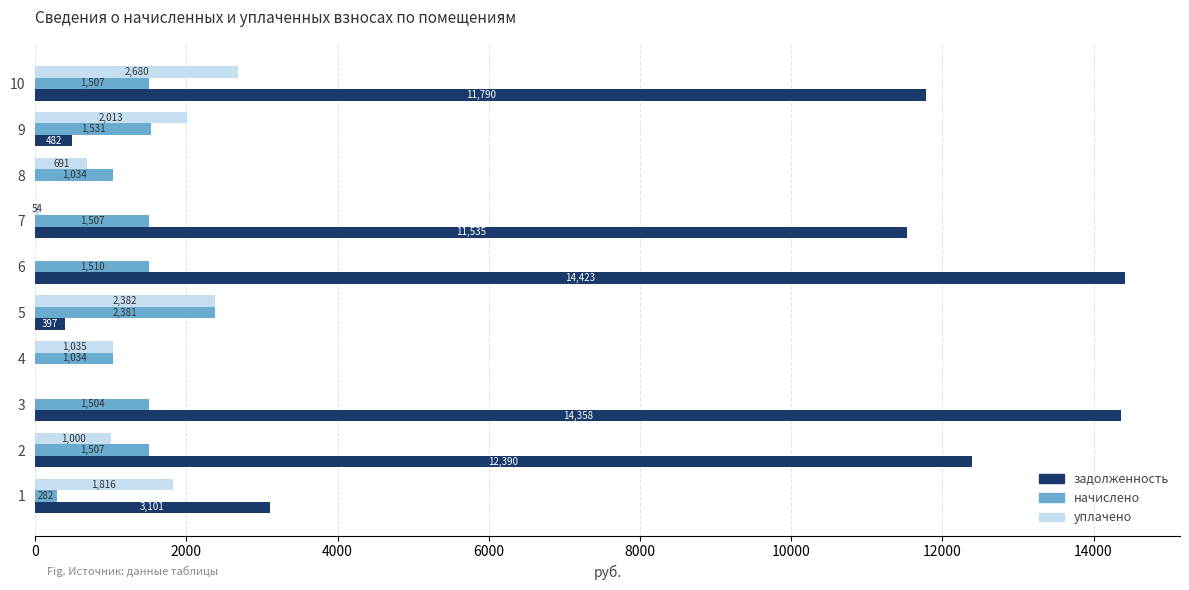

The value of начислено at 9 is 2072.1. True or false?

False